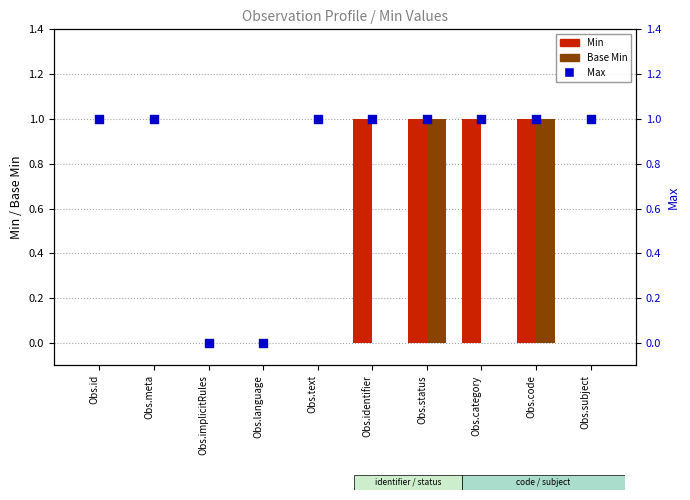

What is the total value across all series at Obs.subject?

1